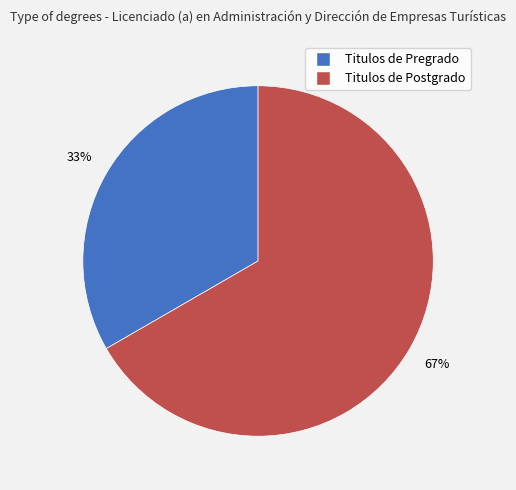

Between Titulos de Postgrado and Titulos de Pregrado, which is larger?

Titulos de Postgrado